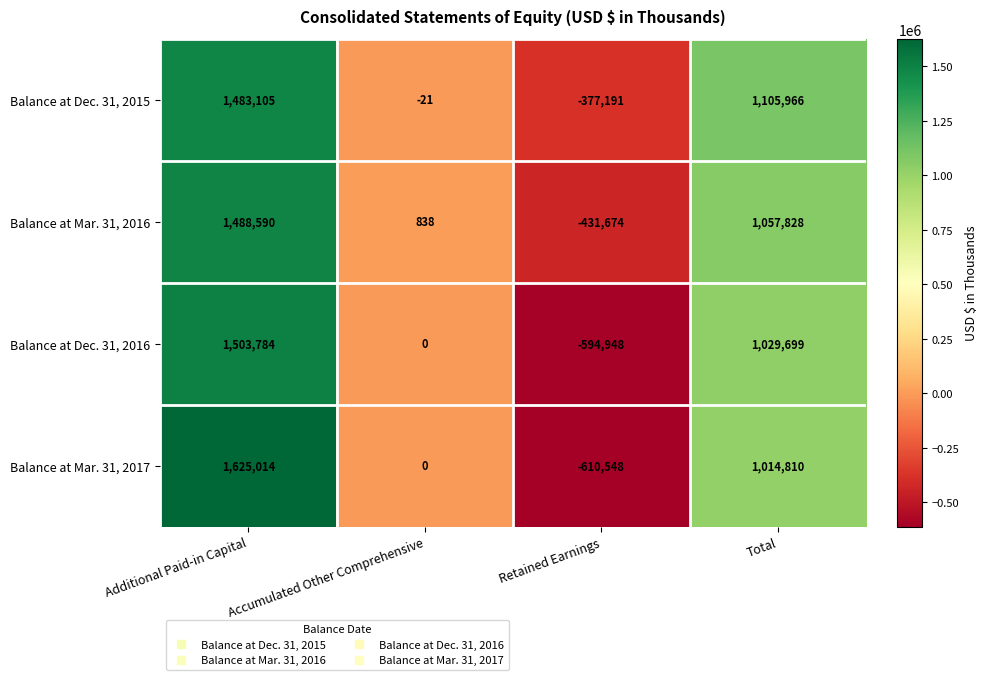

Which series has the widest spread of values?

Balance at Mar. 31, 2017